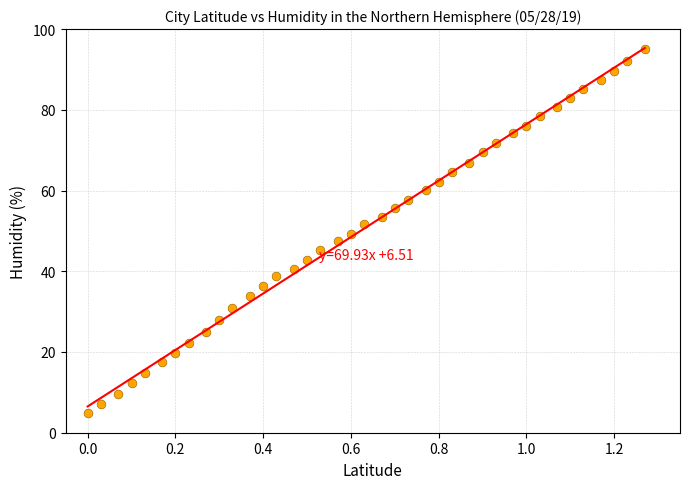

What is the range of X values (max minus min)?

1.3